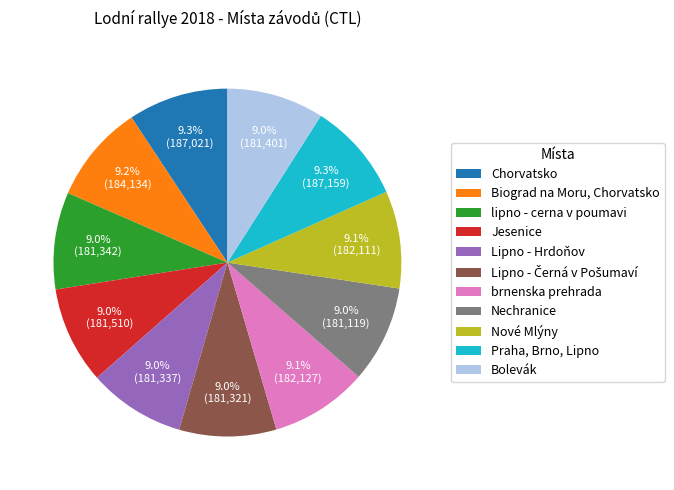

To the nearest percent, what is the average slice percentage?

9%